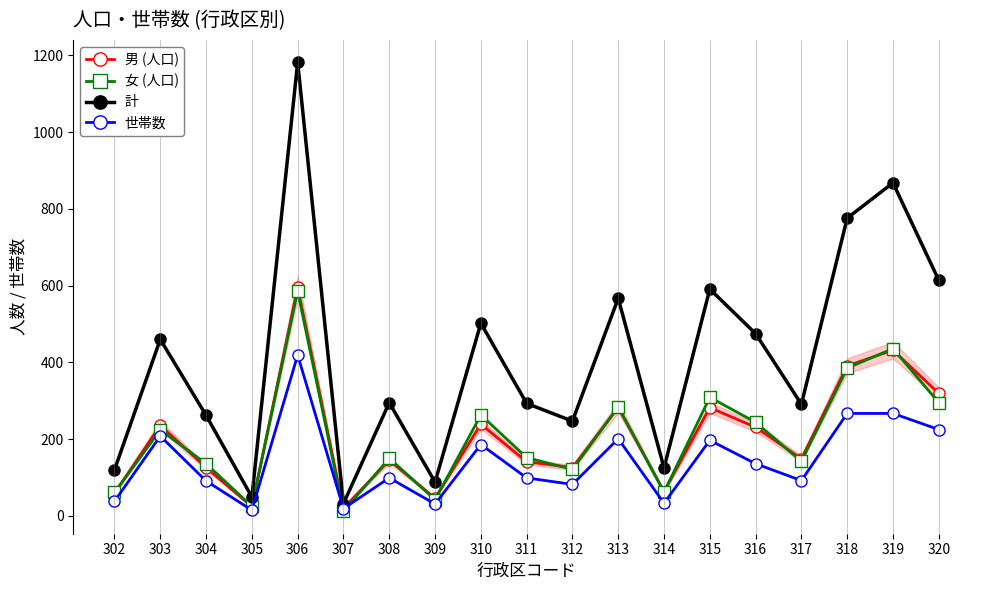

What is the difference between the 計 values at 304 and 311?

31